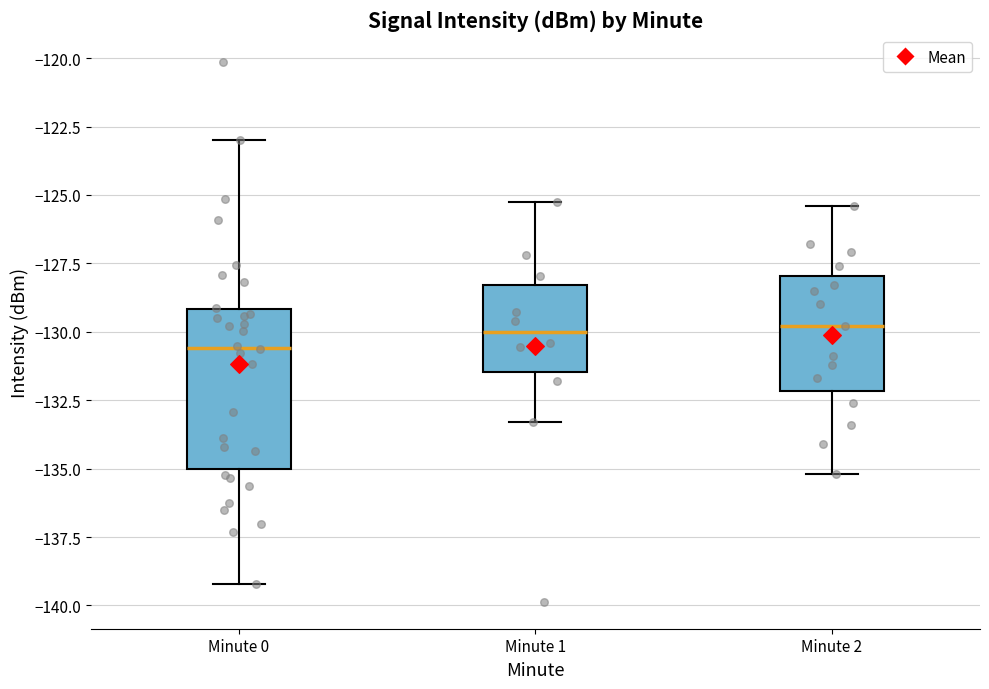

Where does the upper whisker of the box for Minute 2 end on the y-axis? The values are not printed on the chart, so give them approximately, as read against the axis.

-125.5